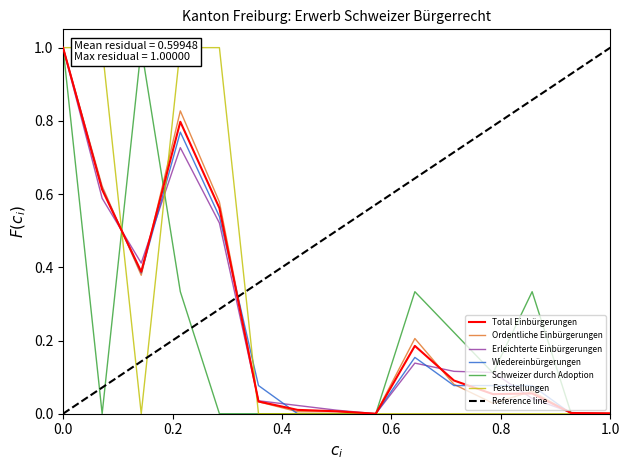

How many times do Wiedereinbürgerungen and Erleichterte Einbürgerungen cross each other?

6